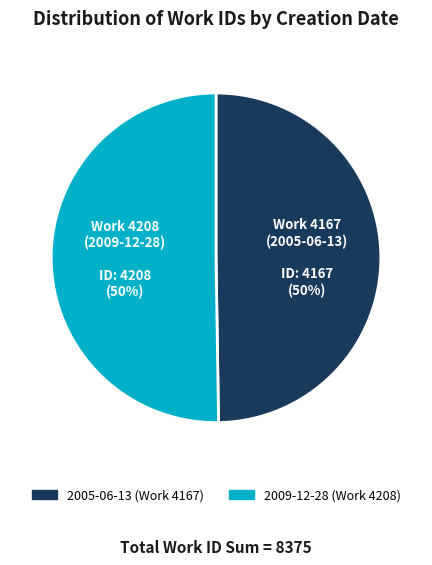

True or false: 2005-06-13 accounts for 38% of the total.

False